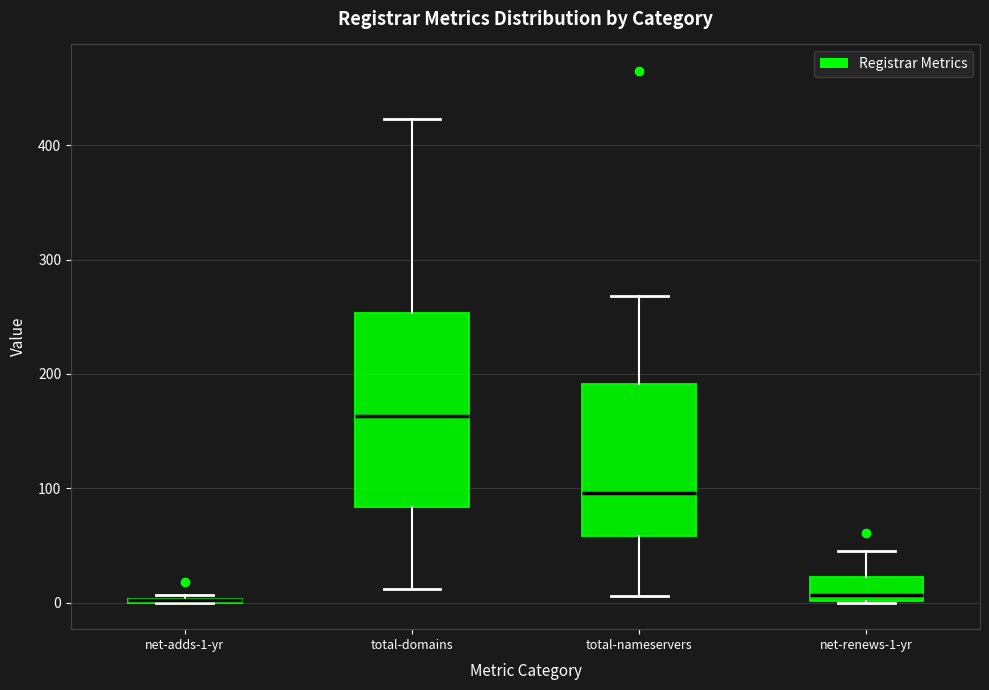

Reading left to right, transcribe this box plot: for each box, give where its median line is, the range the box spans, and where its two whiskers end, as read against the y-axis. The values are not printed on the chart, so give them approximately, as read against the axis.

net-adds-1-yr: box collapsed to a line at 0, whiskers 0 to 10
total-domains: median 160, box 80 to 250, whiskers 10 to 420
total-nameservers: median 100, box 60 to 190, whiskers 10 to 270
net-renews-1-yr: median 10, box 0 to 20, whiskers 0 to 50